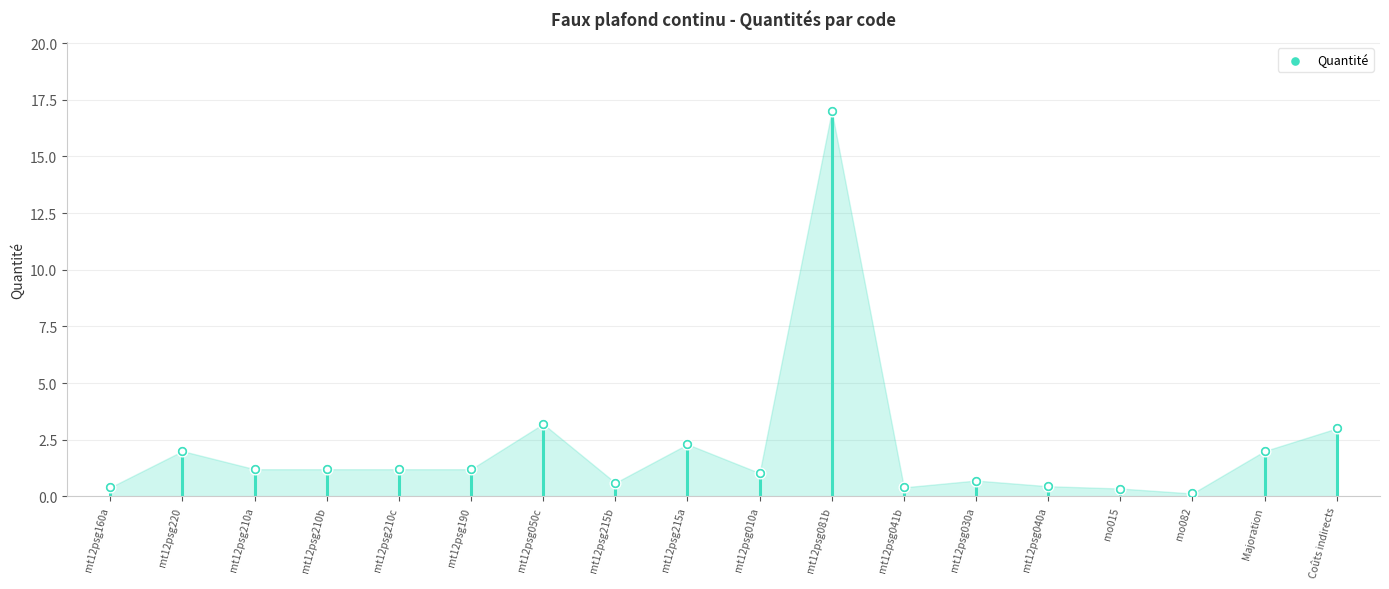

What is the change in value from mt12psg210a to mt12psg215b?

-0.6